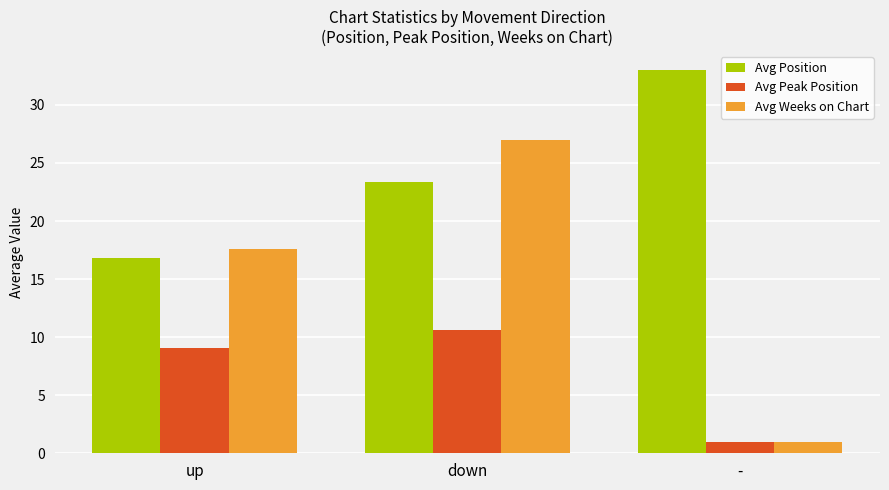

What position from the left is up?

1